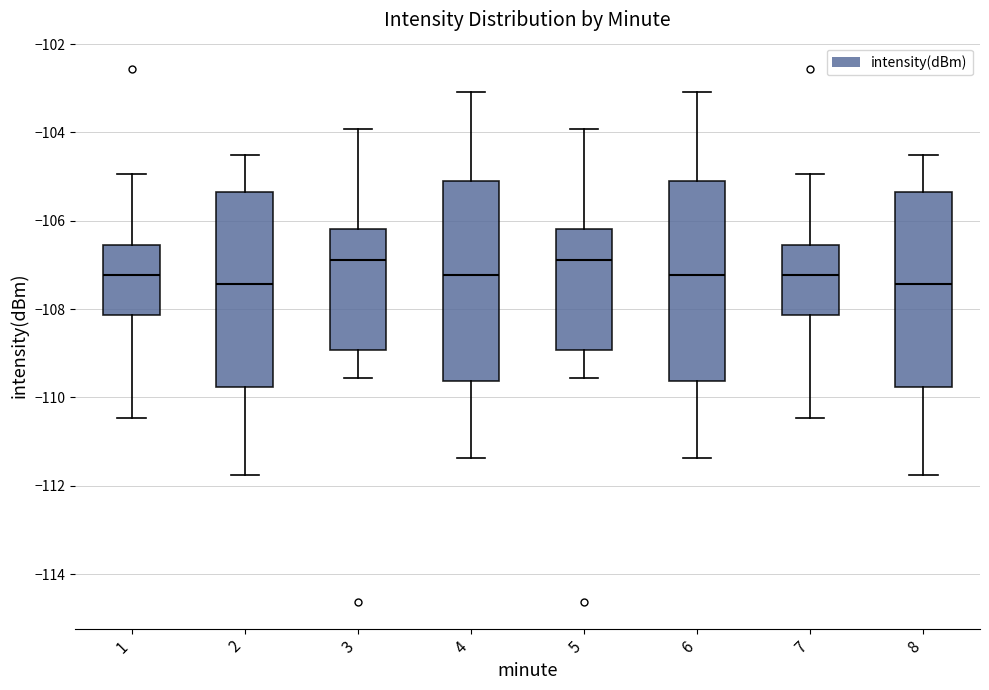

Reading left to right, transcribe this box plot: for each box, give where its median line is, the range the box spans, and where its two whiskers end, as read against the y-axis. The values are not printed on the chart, so give them approximately, as read against the axis.

1: median -107.2, box -108.2 to -106.6, whiskers -110.4 to -105.0
2: median -107.4, box -109.8 to -105.4, whiskers -111.8 to -104.6
3: median -106.8, box -109.0 to -106.2, whiskers -109.6 to -104.0
4: median -107.2, box -109.6 to -105.2, whiskers -111.4 to -103.0
5: median -106.8, box -109.0 to -106.2, whiskers -109.6 to -104.0
6: median -107.2, box -109.6 to -105.2, whiskers -111.4 to -103.0
7: median -107.2, box -108.2 to -106.6, whiskers -110.4 to -105.0
8: median -107.4, box -109.8 to -105.4, whiskers -111.8 to -104.6